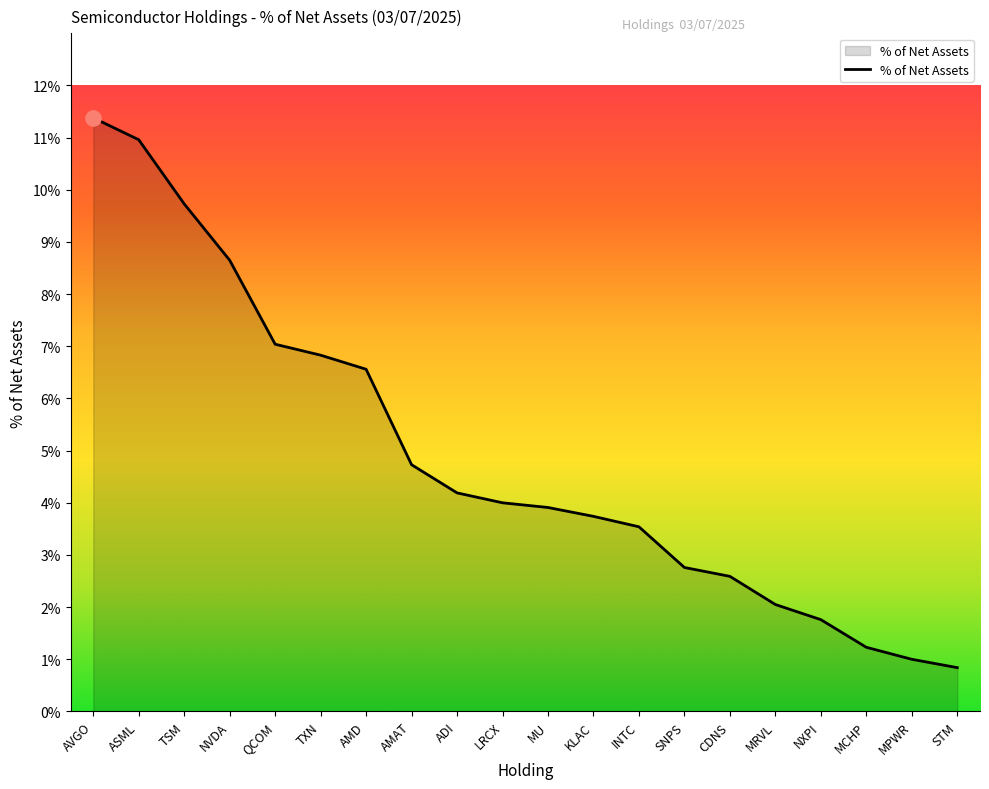

What is the change in value from TXN to LRCX?

-2.8